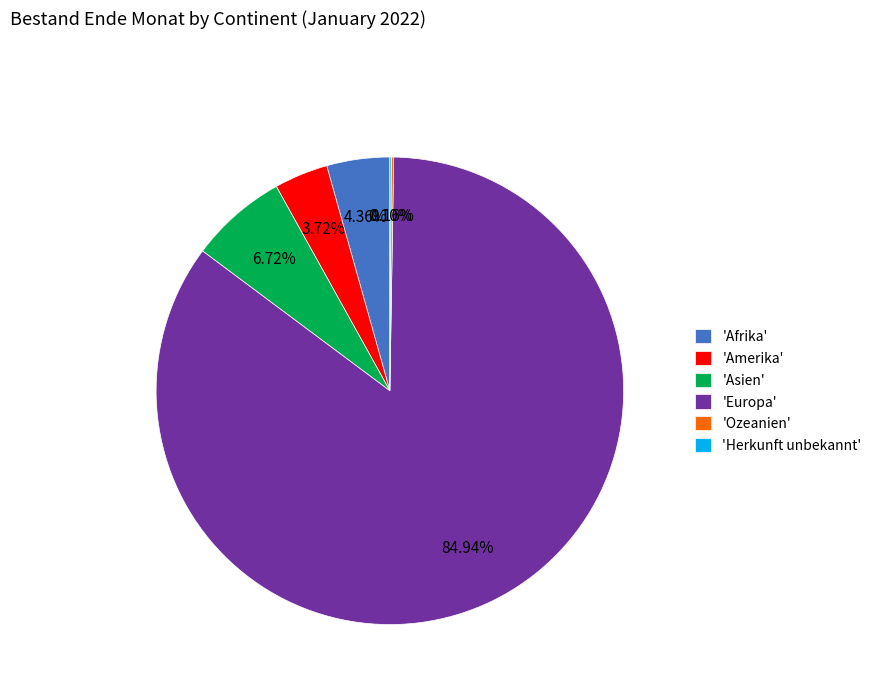

Which has a higher value, 'Asien' or 'Europa'?

'Europa'